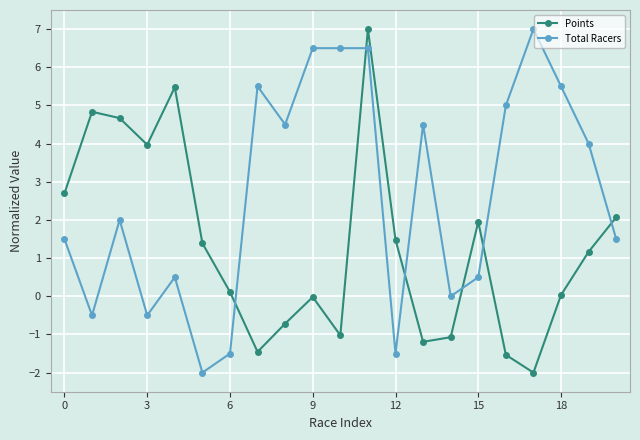

True or false: Total Racers has more than 2 points higher than both neighbors.

True